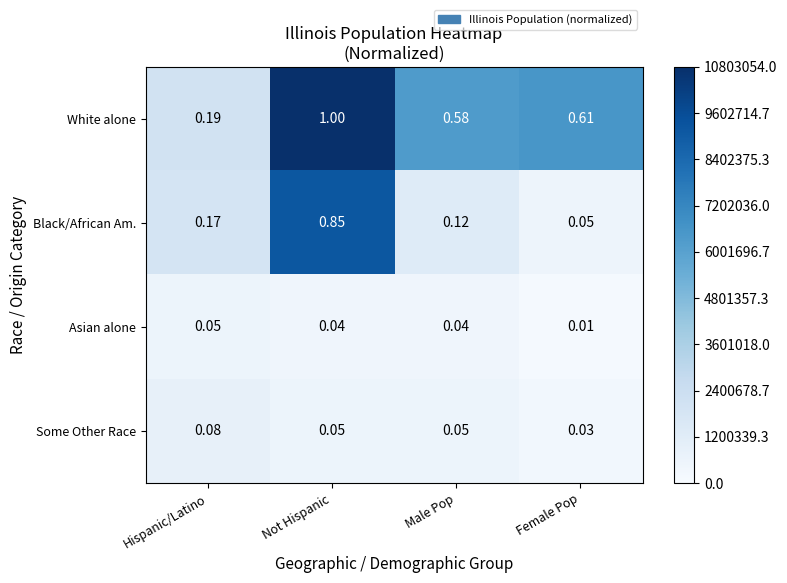

Which label corresponds to the smallest value in the chart?

Female Pop